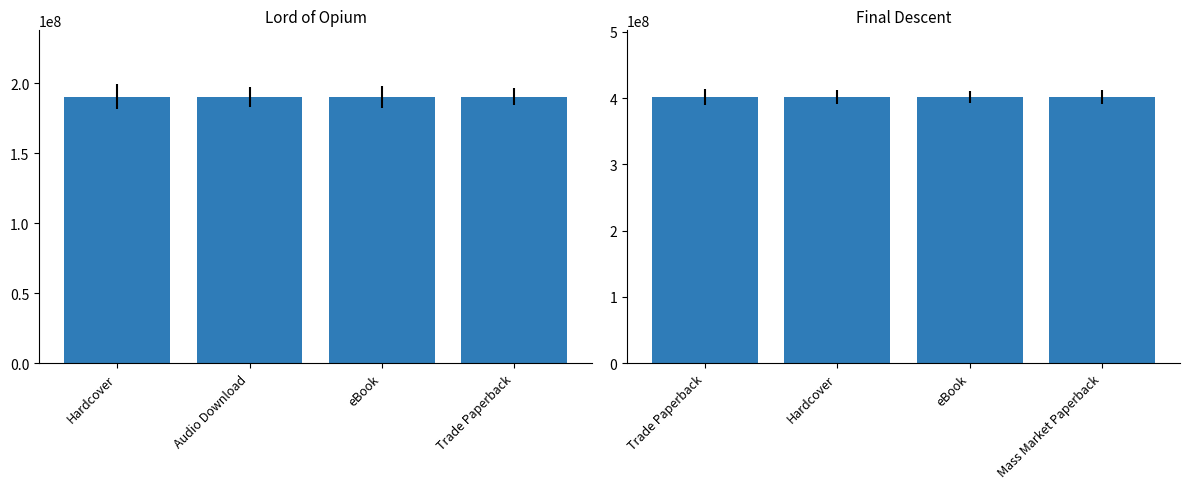

What are all the series names shown in the legend?

Lord of Opium, Final Descent